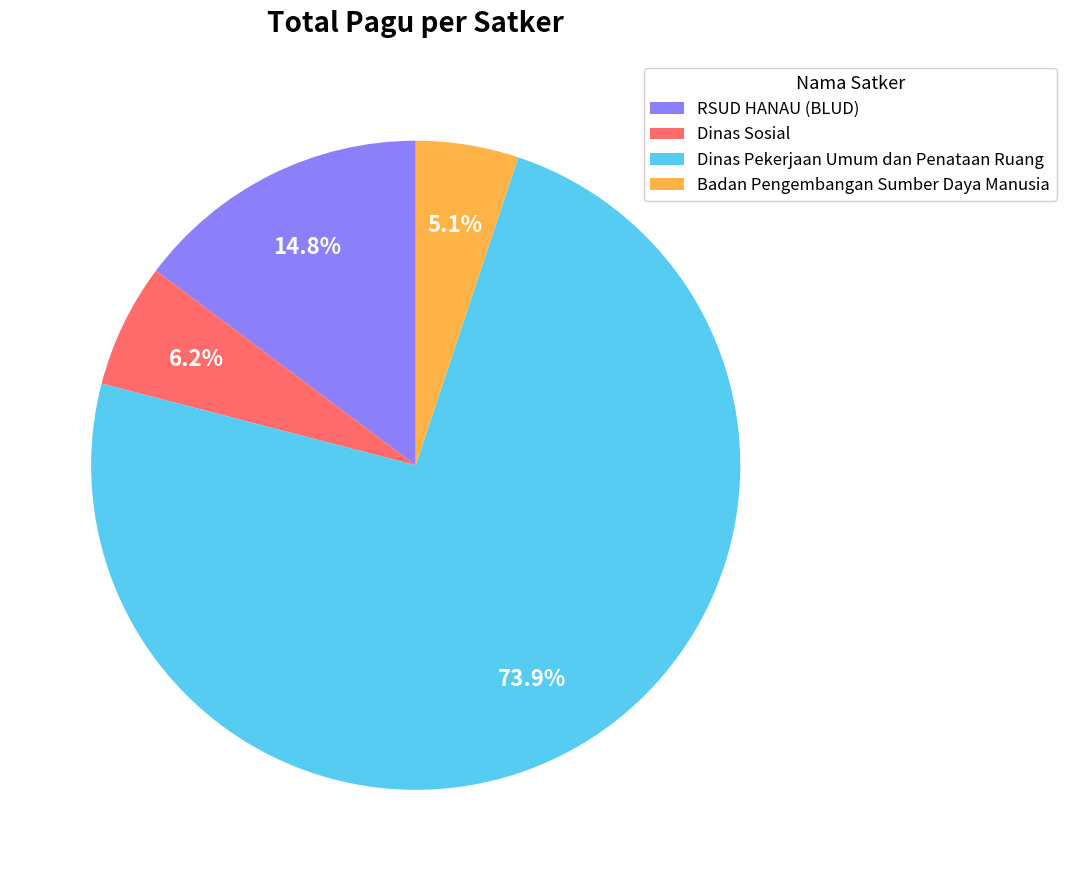

To the nearest percent, what is the difference between the largest and smallest slice percentages?

69%